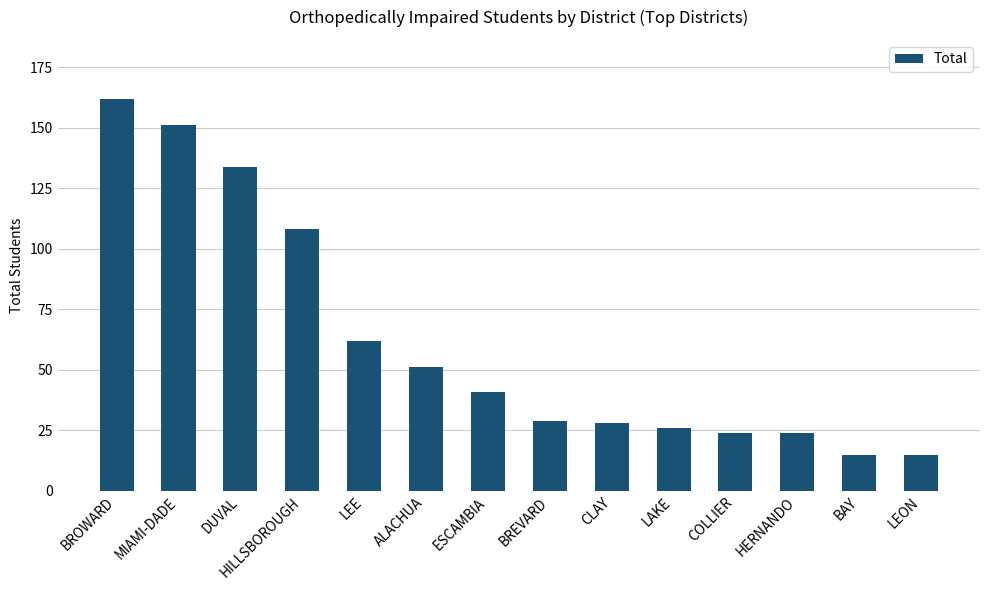

Count the number of categories in the chart.

14